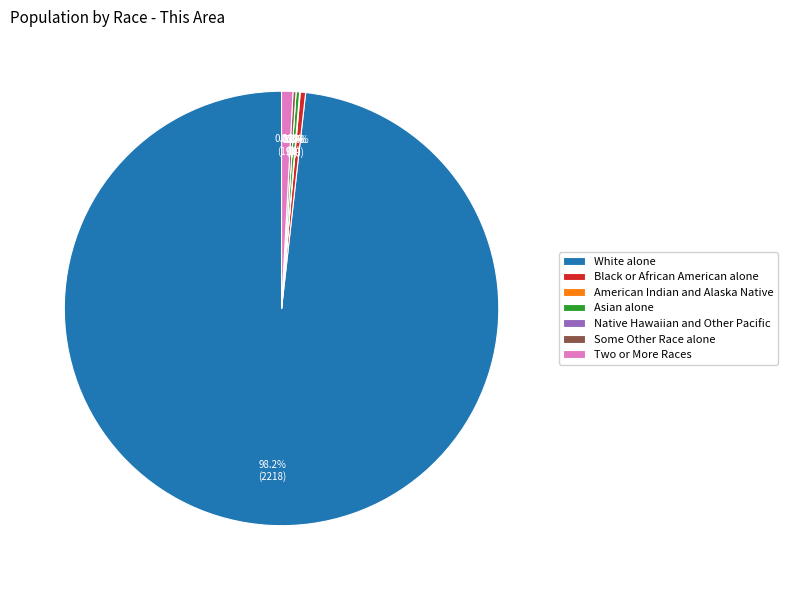

To the nearest percent, what is the combined percentage of American Indian and Alaska Native and White alone?

98%